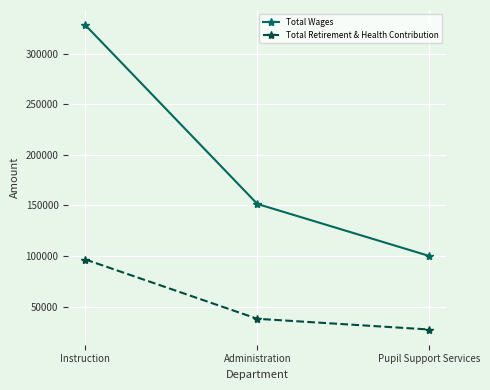

The value of Total Retirement & Health Contribution at Administration is 38072. True or false?

True